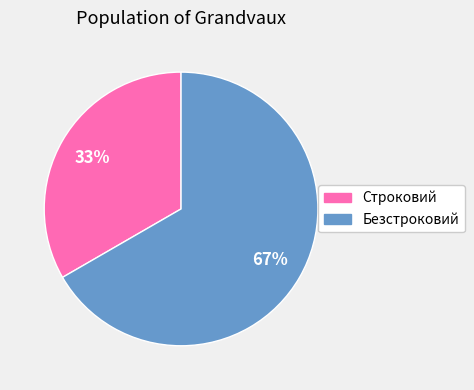

True or false: Строковий accounts for 45% of the total.

False